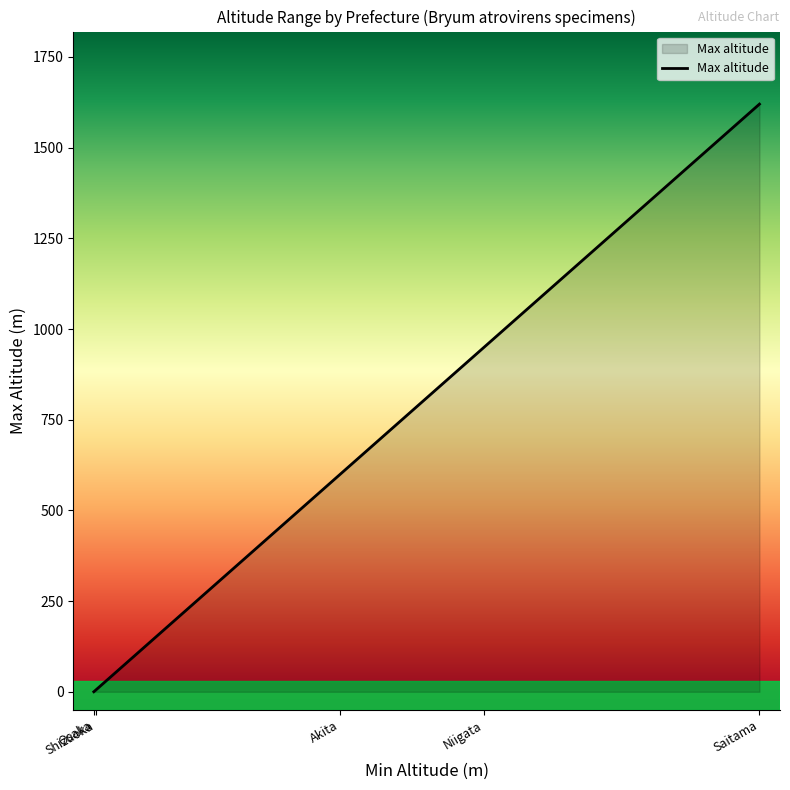

Read the value at Akita, to the nearest 50.

600